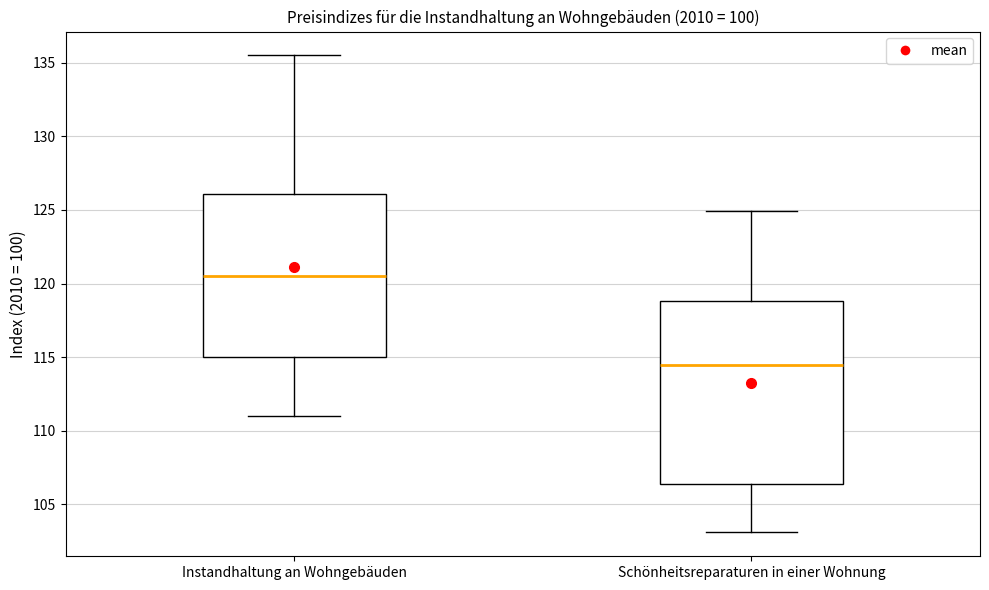

Reading left to right, read every box against the y-axis: the position of its median line, the range the box covers, and the ends of its whiskers. The values are not printed on the chart, so give them approximately, as read against the axis.

Instandhaltung an Wohngebäuden: median 120.5, box 115.0 to 126.0, whiskers 111.0 to 135.5
Schönheitsreparaturen in einer Wohnung: median 114.5, box 106.5 to 119.0, whiskers 103.0 to 125.0